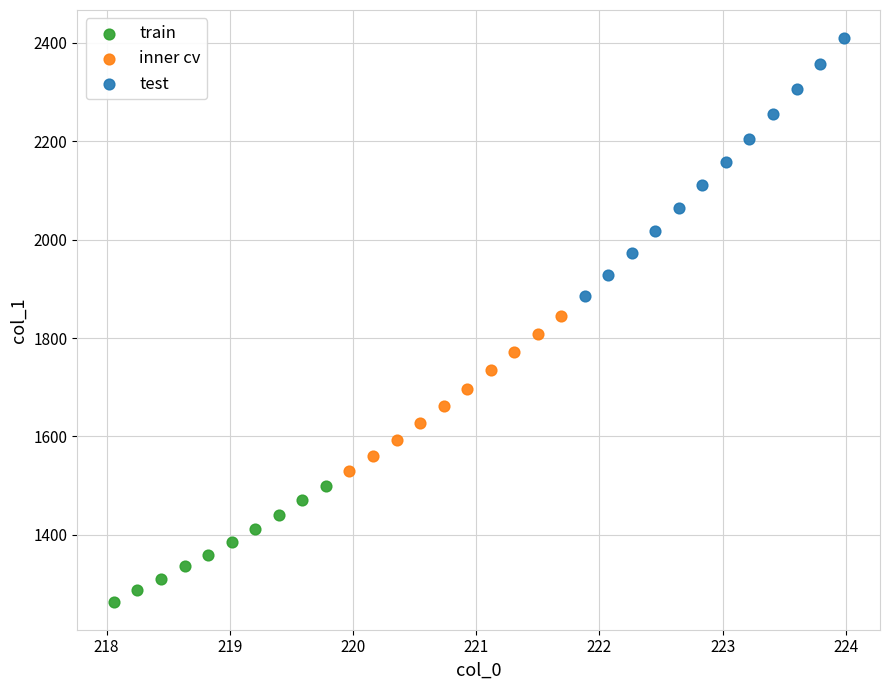

Which series contains the lowest Y value?

train